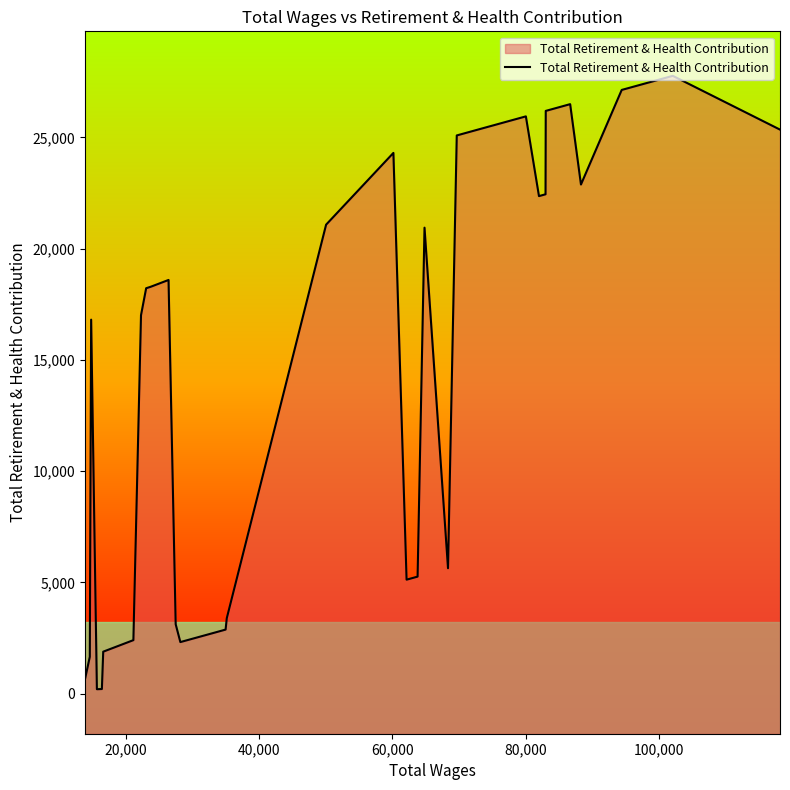

What is the maximum value shown in the chart?

27764